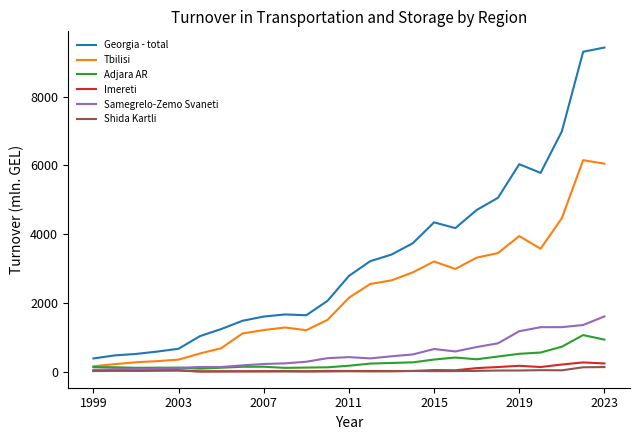

Which series has the largest range (max minus min)?

Georgia - total